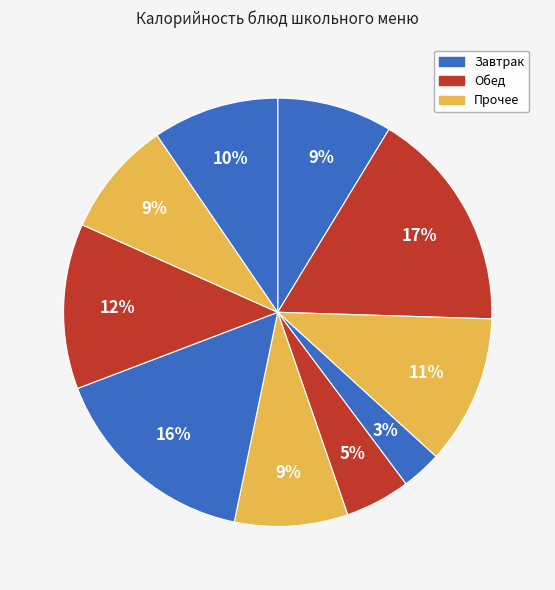

To the nearest percent, what is the average slice percentage?

10%